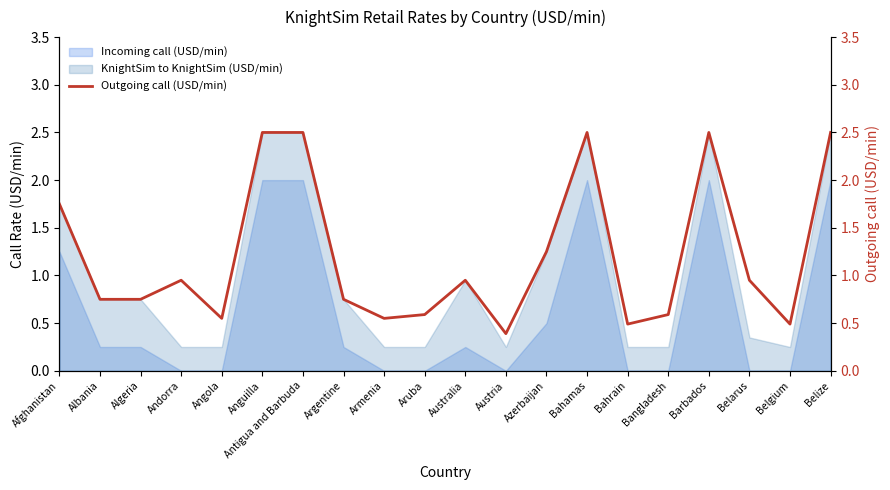

Rank the categories by value from highest to lowest.

Anguilla, Antigua and Barbuda, Bahamas, Barbados, Belize, Afghanistan, Azerbaijan, Andorra, Australia, Belarus, Albania, Algeria, Argentine, Aruba, Bangladesh, Angola, Armenia, Bahrain, Belgium, Austria